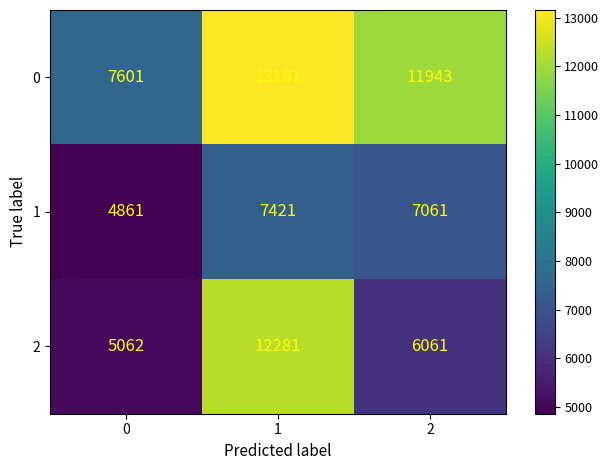

At which category is the sum across all series the highest?

1